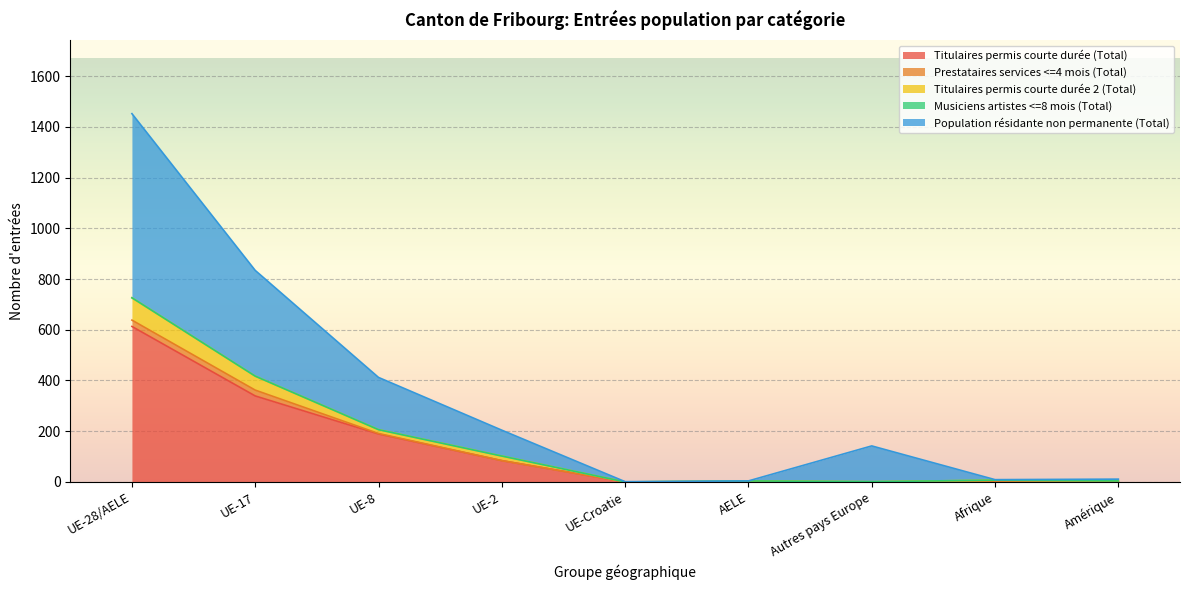

True or false: Titulaires permis courte durée (Total) has more than 1 interior local peaks.

True